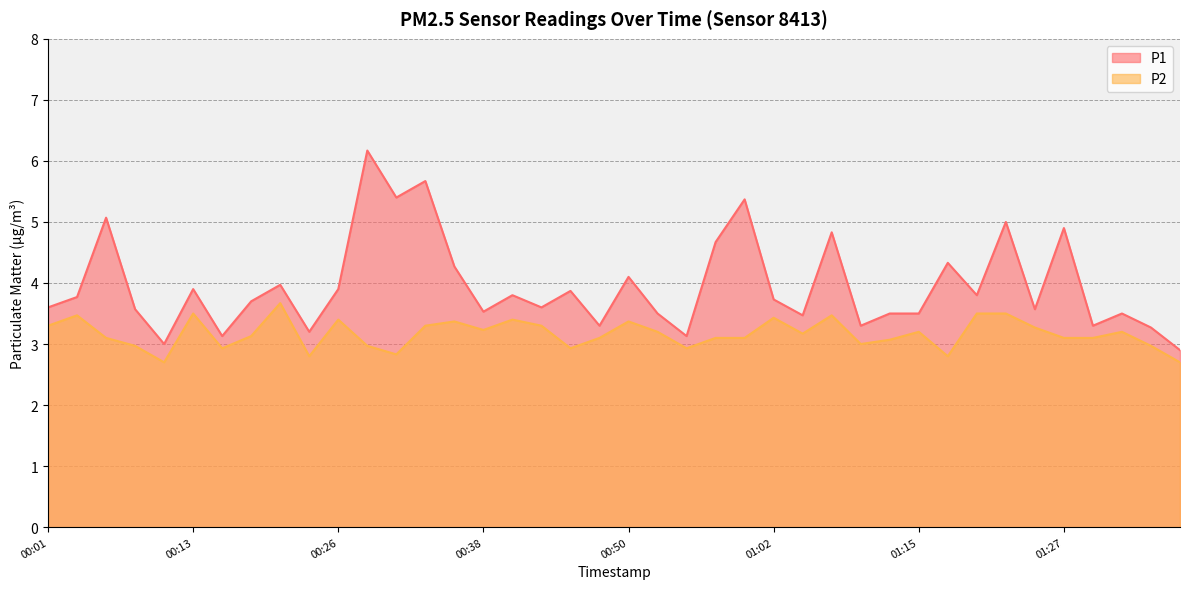

Where is the first local maximum for P1?

00:06